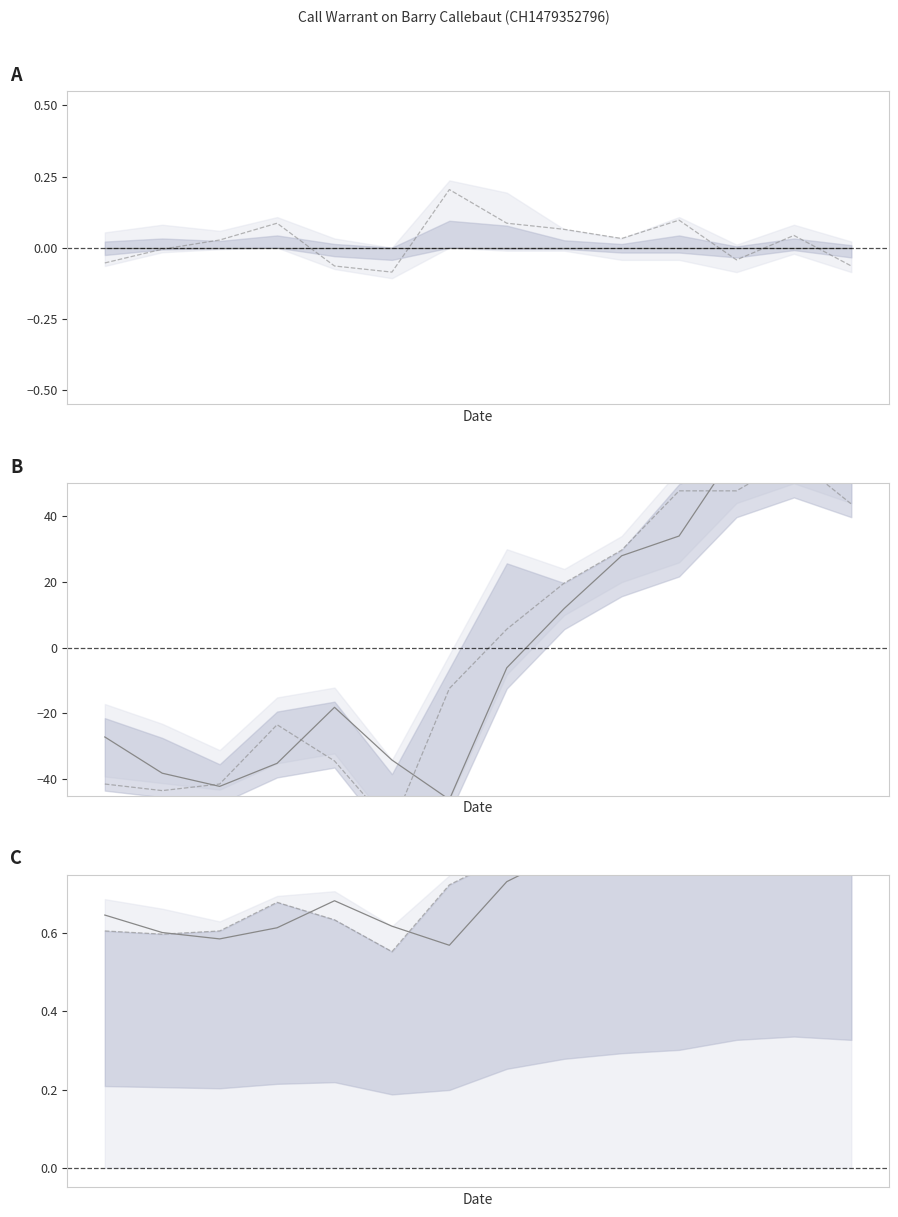

Is it true that Close equals 29.6 at 08.09.2025?

True